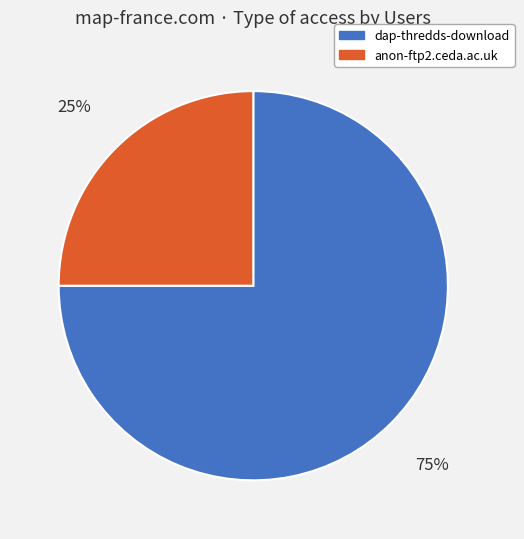

The anon-ftp2.ceda.ac.uk slice represents 25% of the pie. True or false?

True